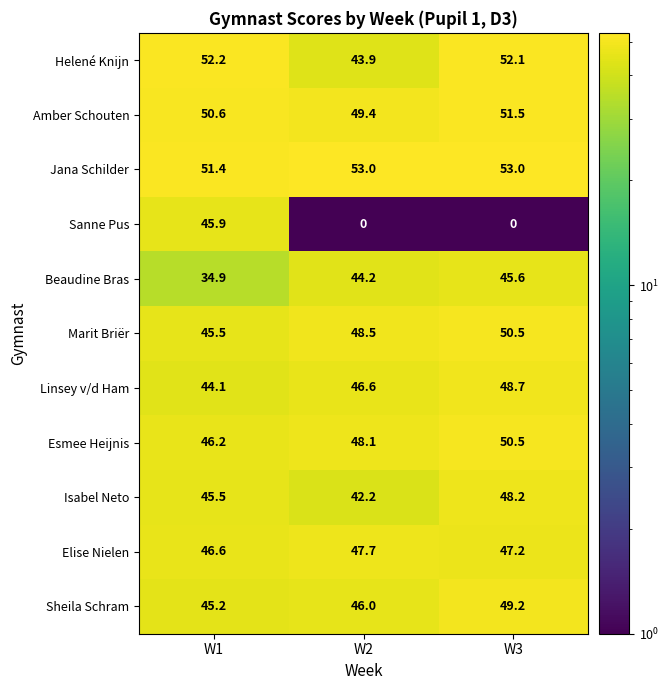

Which series has the widest spread of values?

Sanne Pus